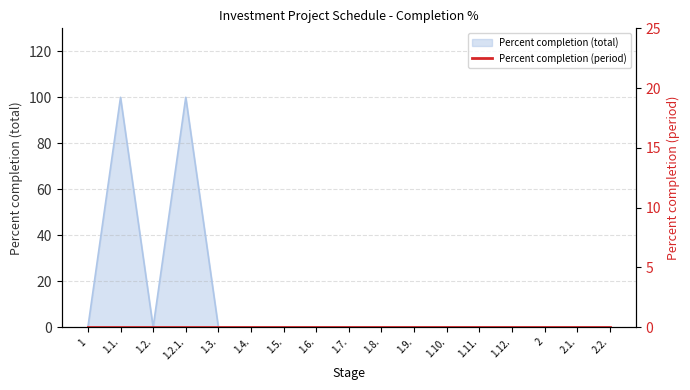

The chart shows a value of 56 at 1.6.. True or false?

False